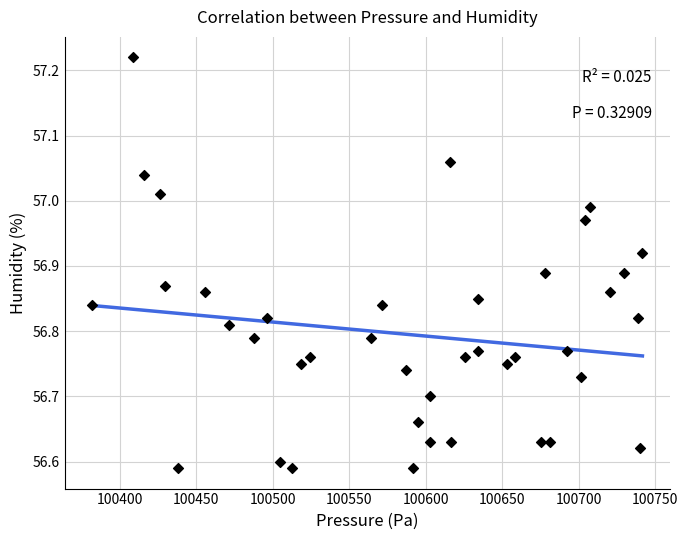

What is the range of Y values (max minus min)?

0.6